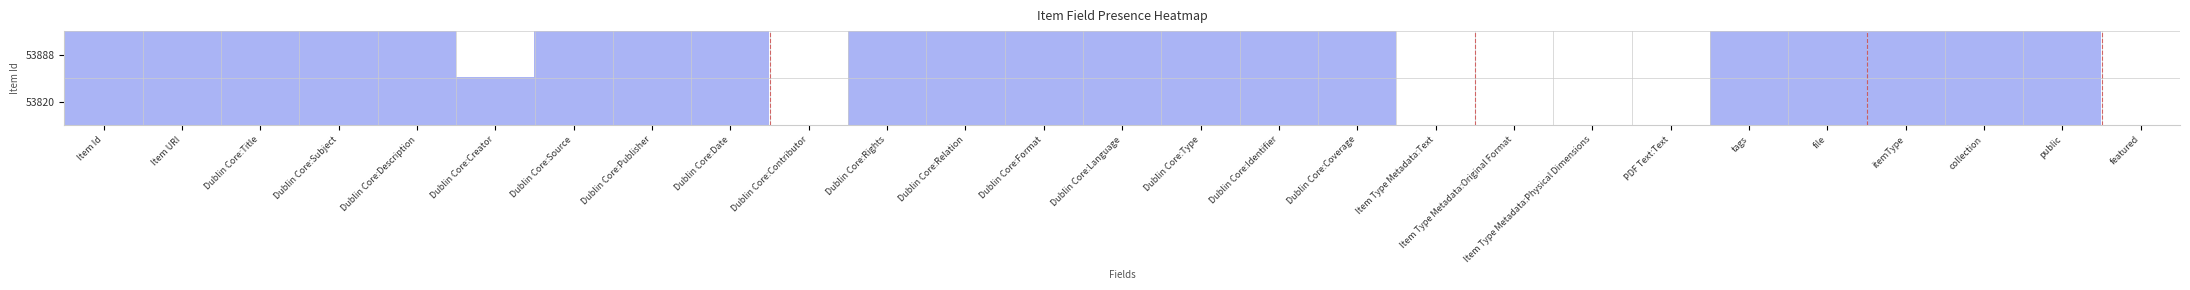

Rank the series by their maximum value, from highest to lowest.

53888, 53820